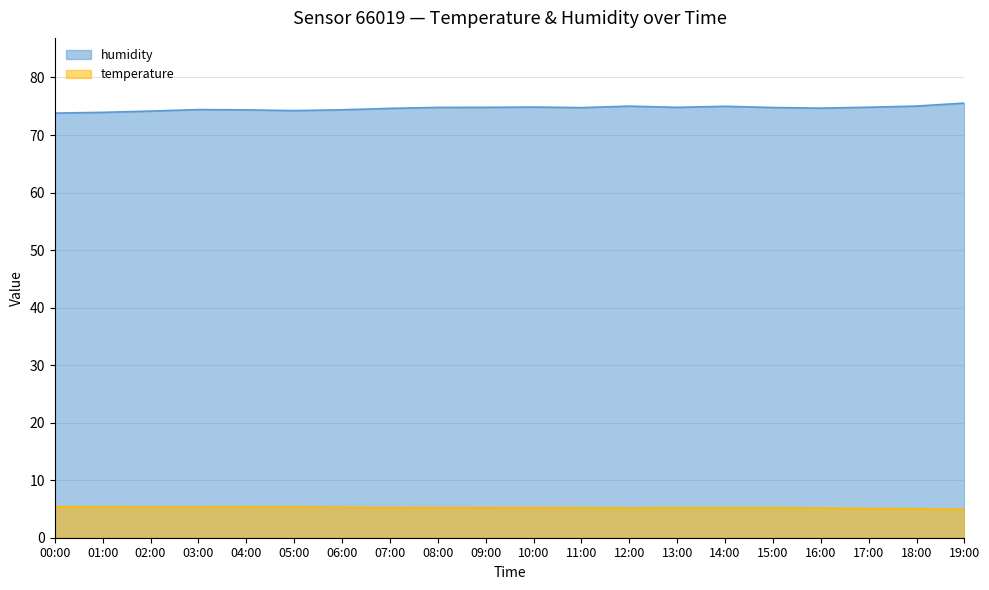

How many values in the humidity series are below 74?

2